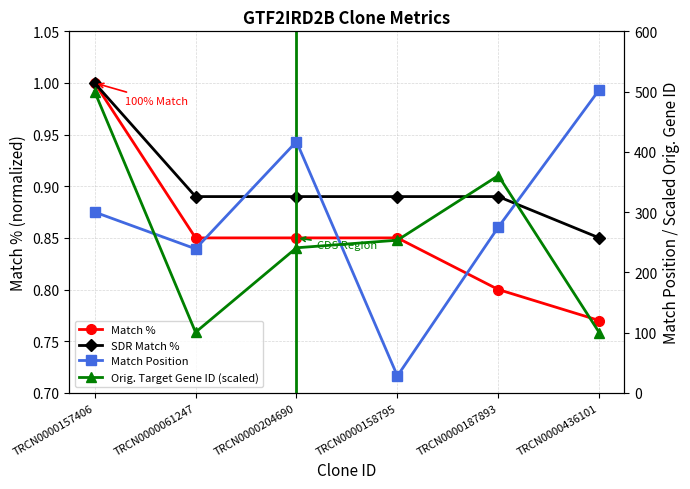

Reading right to left, transcribe all the data shown in this chart.

Match %: 0.8	0.8	0.8	0.8	0.8	1.0
SDR Match %: 0.8	0.9	0.9	0.9	0.9	1.0
Match Position: 503.0	275.0	28.0	417.0	239.0	300.0
Orig. Target Gene ID (scaled): 100.0	360.6	253.3	240.7	100.5	500.0